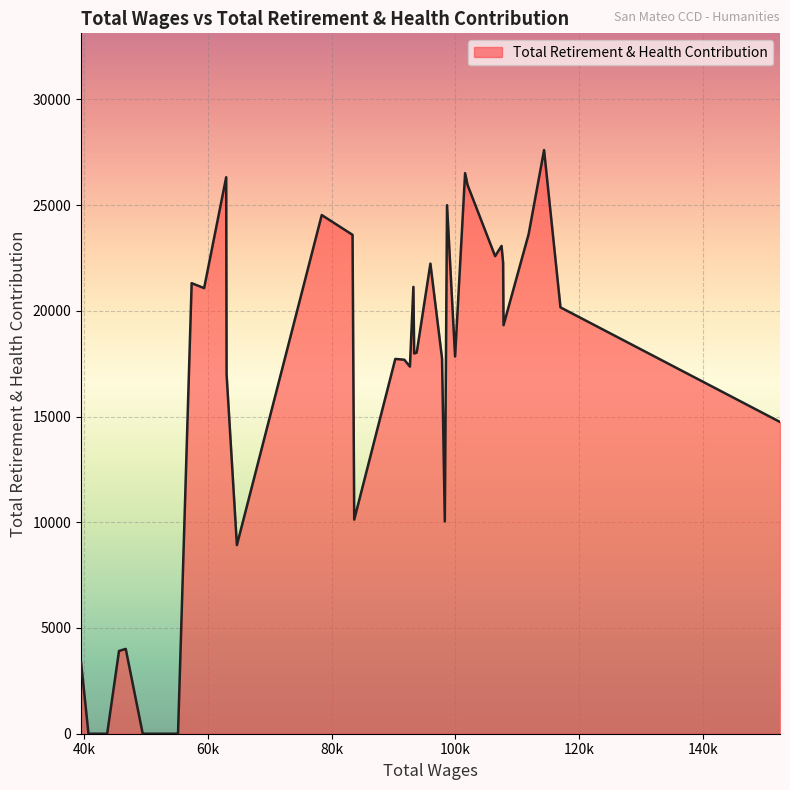

True or false: there are more than 1 points higher than both neighbors.

True